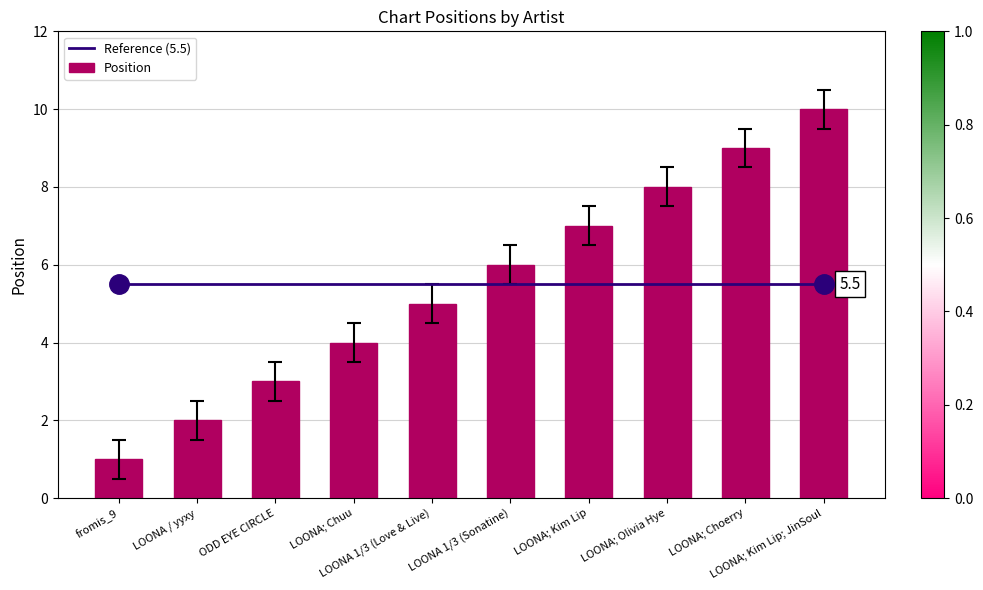

List the labels in order of value, smallest first.

fromis_9, LOONA / yyxy, ODD EYE CIRCLE, LOONA; Chuu, LOONA 1/3 (Love & Live), LOONA 1/3 (Sonatine), LOONA; Kim Lip, LOONA; Olivia Hye, LOONA; Choerry, LOONA; Kim Lip; JinSoul